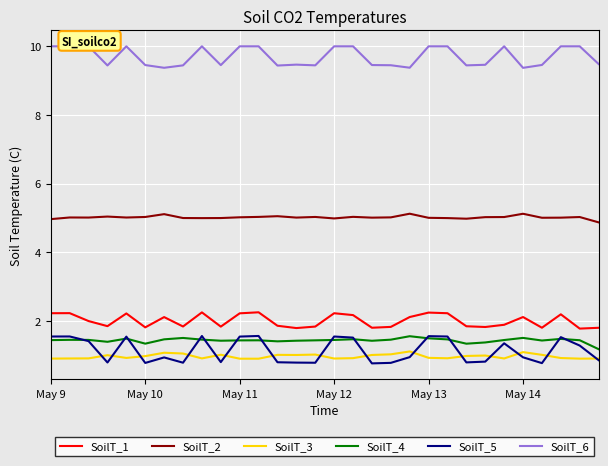

Which series has the largest range (max minus min)?

SoilT_5